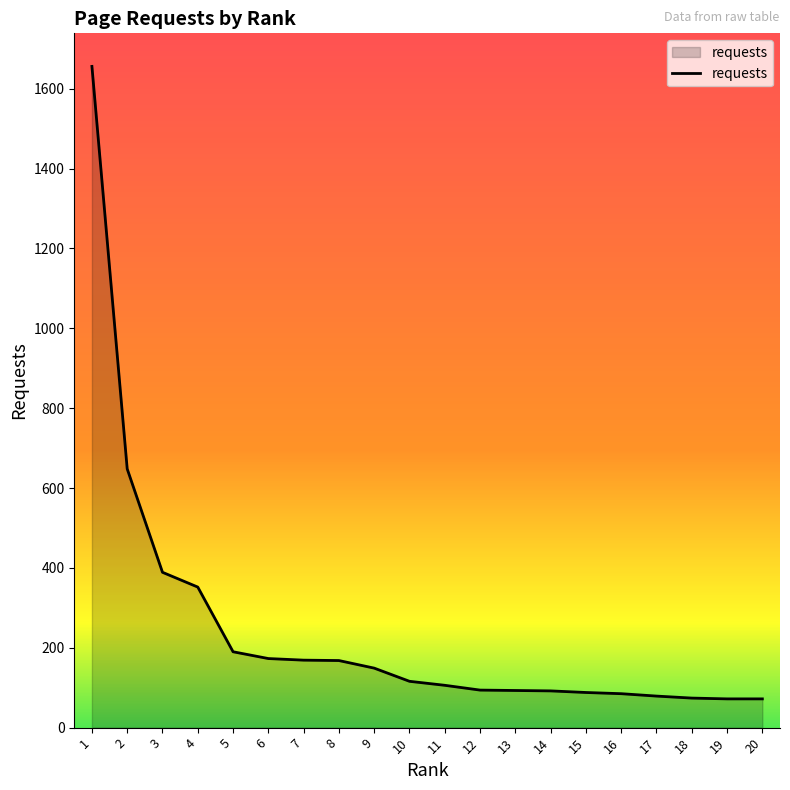

What is the difference between the maximum and minimum values?

1584